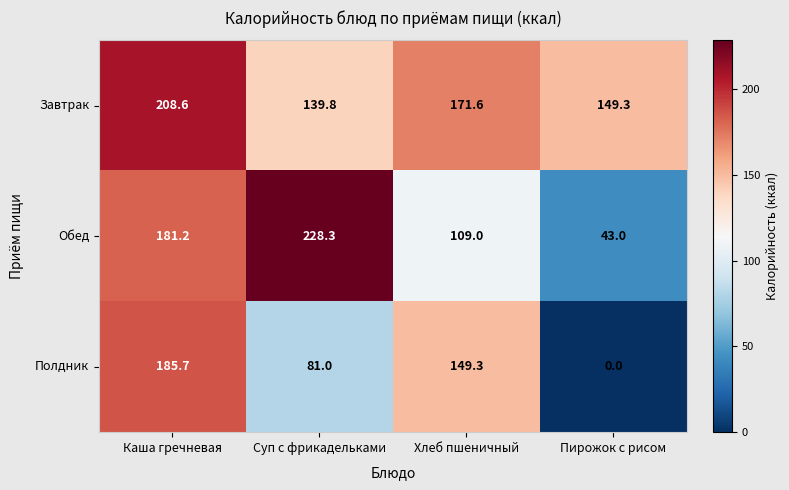

What is the difference between the Полдник values at Каша гречневая and Суп с фрикадельками?

104.7